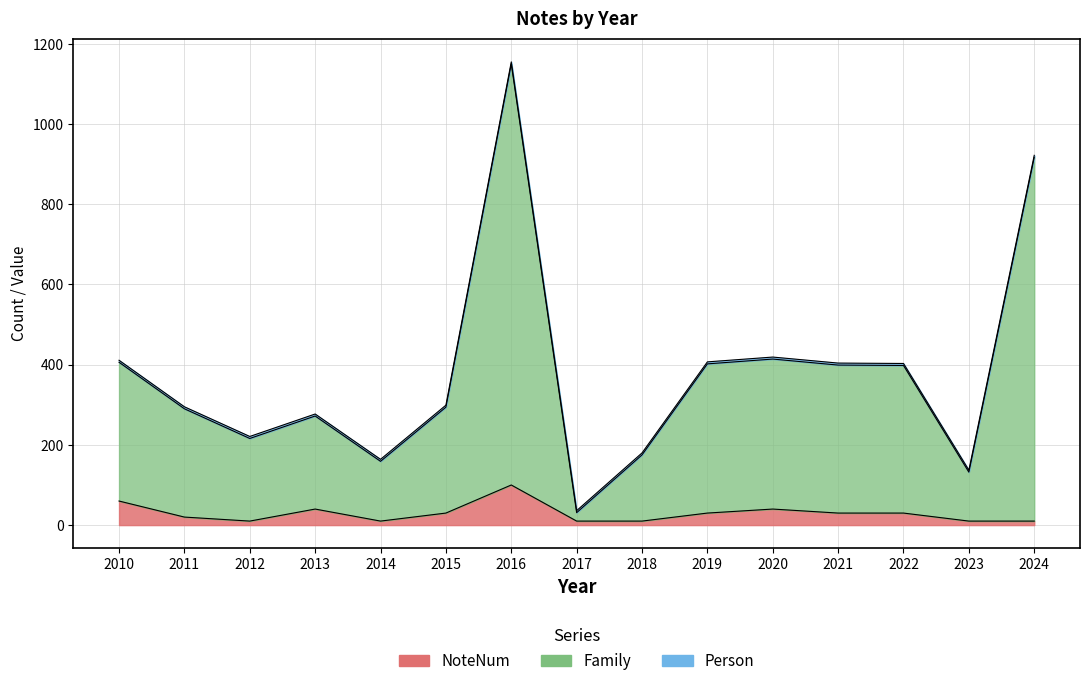

Where is the first local minimum for NoteNum?

2012